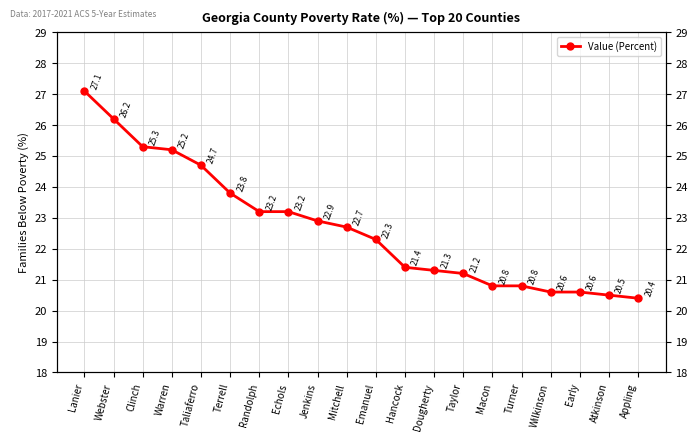

Reading right to left, transcribe all the data shown in this chart.

20.4	20.5	20.6	20.6	20.8	20.8	21.2	21.3	21.4	22.3	22.7	22.9	23.2	23.2	23.8	24.7	25.2	25.3	26.2	27.1